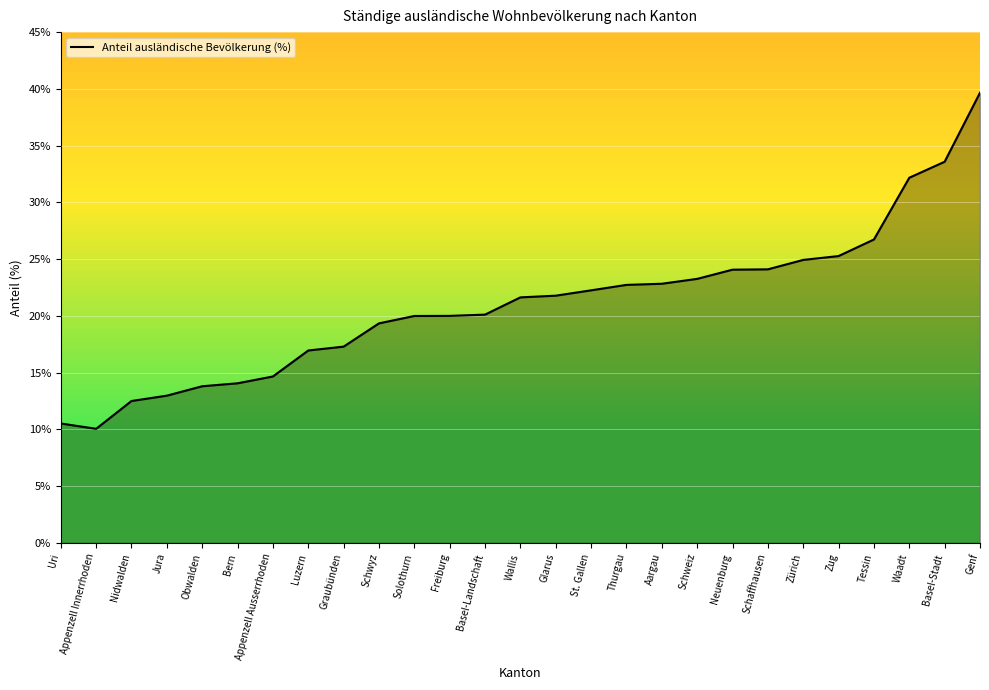

The value at Zug is 16.0. True or false?

False